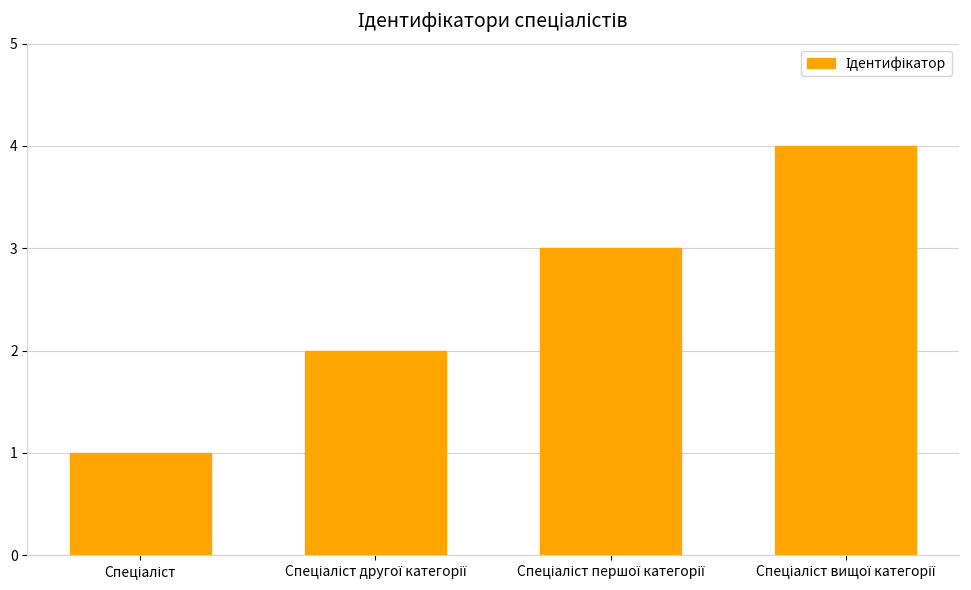

What is the sum of all values?

10